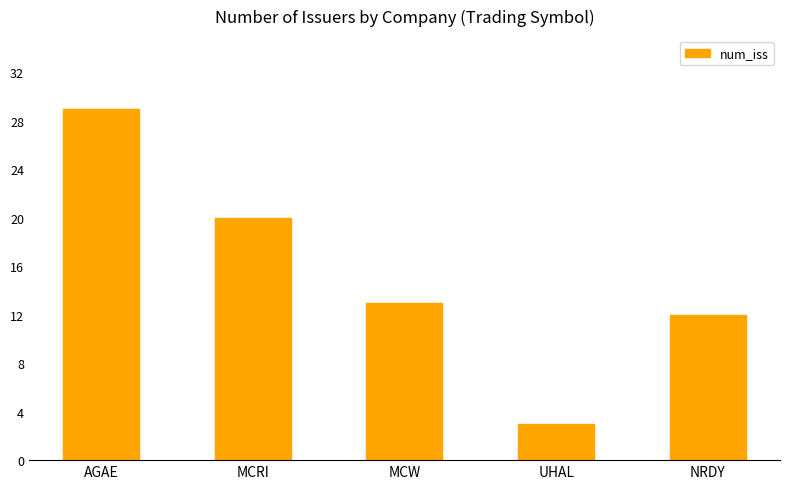

What is the value of the 4th bar from the left?

3